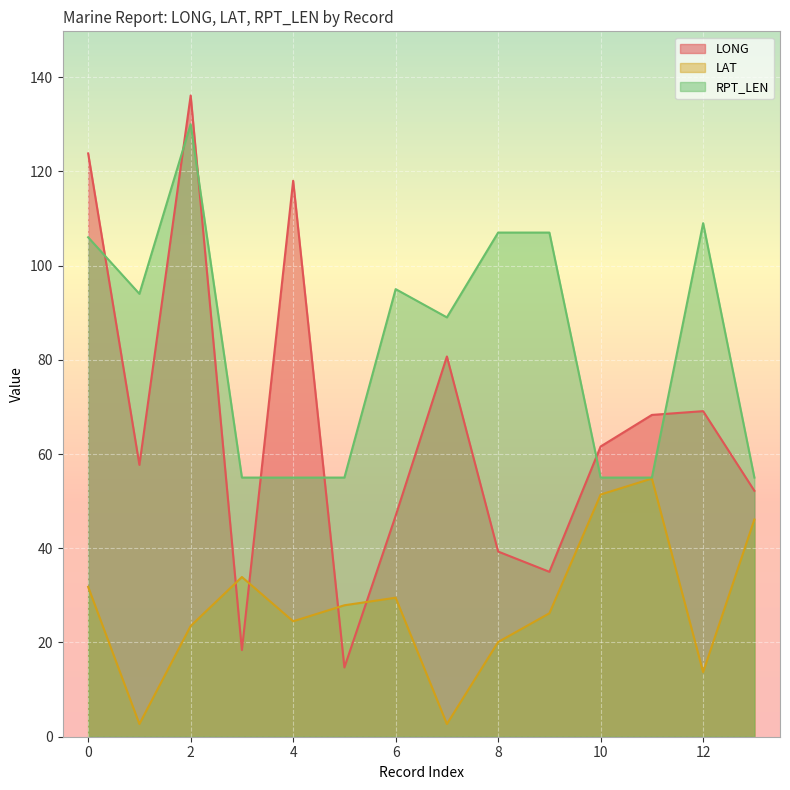

The RPT_LEN series shows 40.7 at 1. True or false?

False